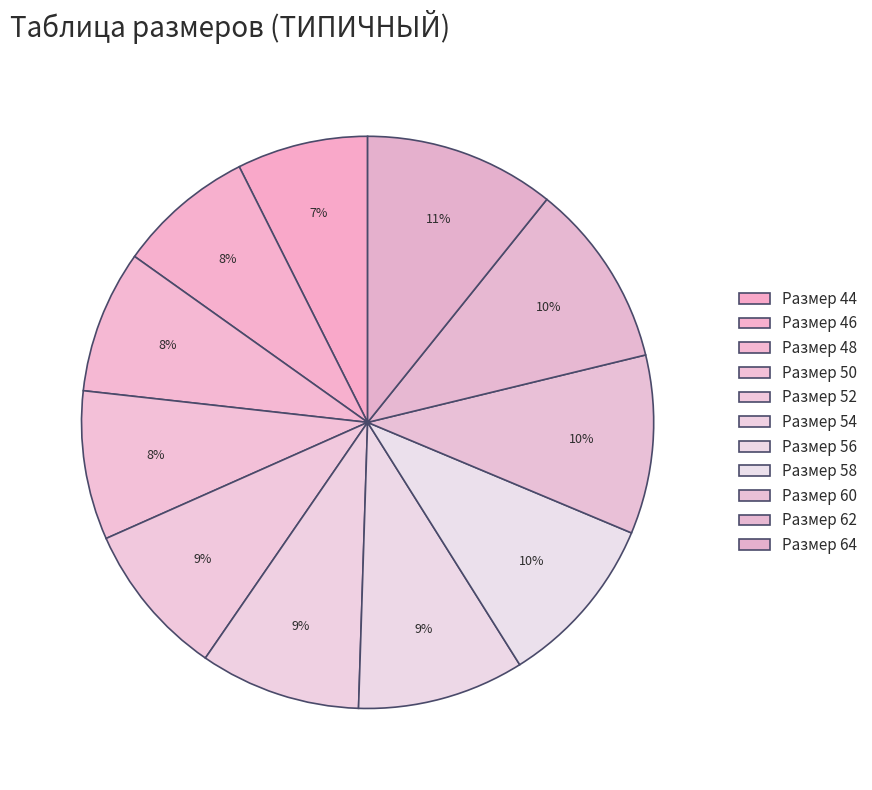

How many segments does this pie chart have?

11